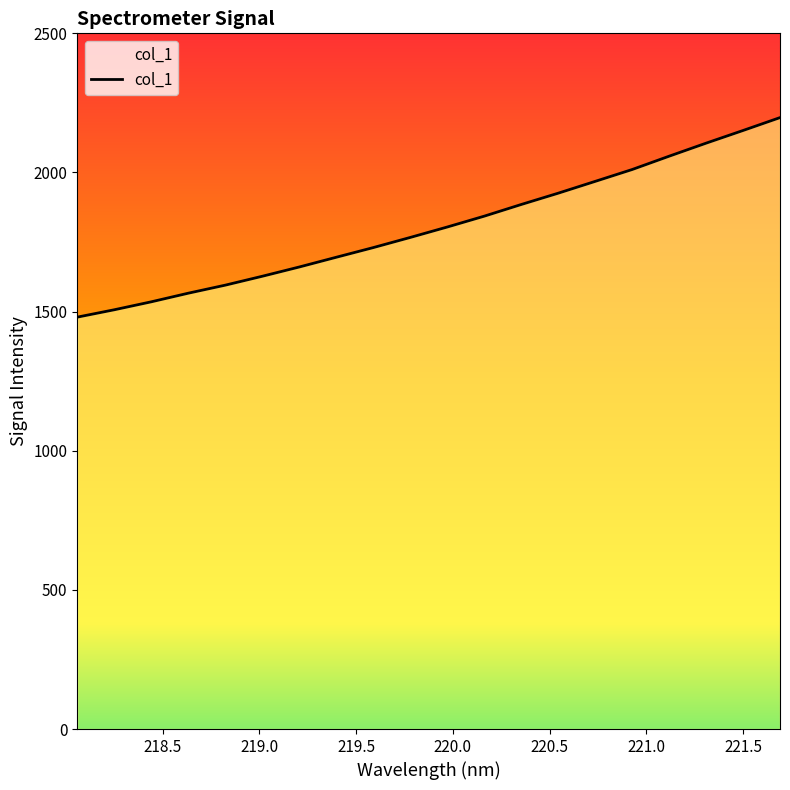

What is the smallest value displayed?

1480.2